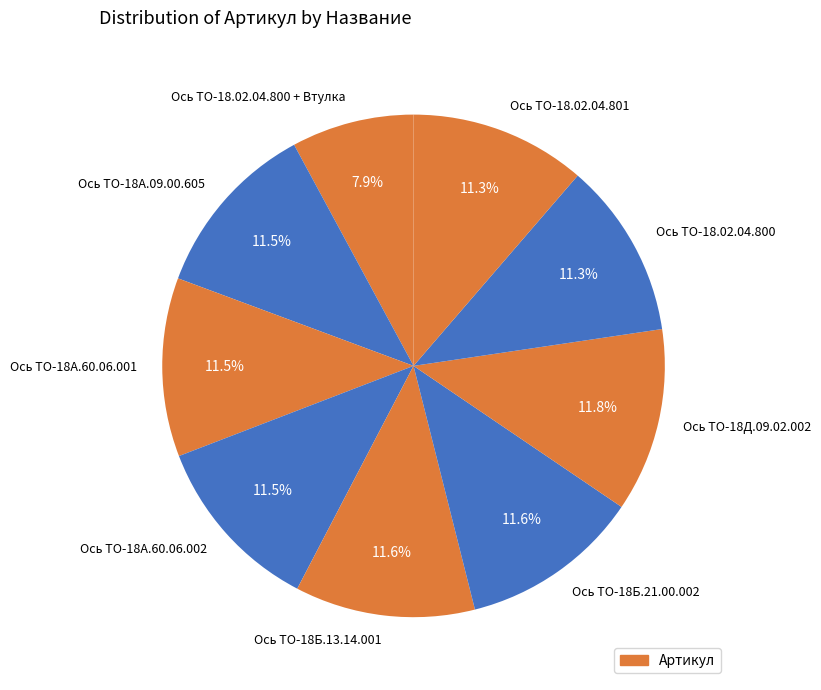

How many segments does this pie chart have?

9